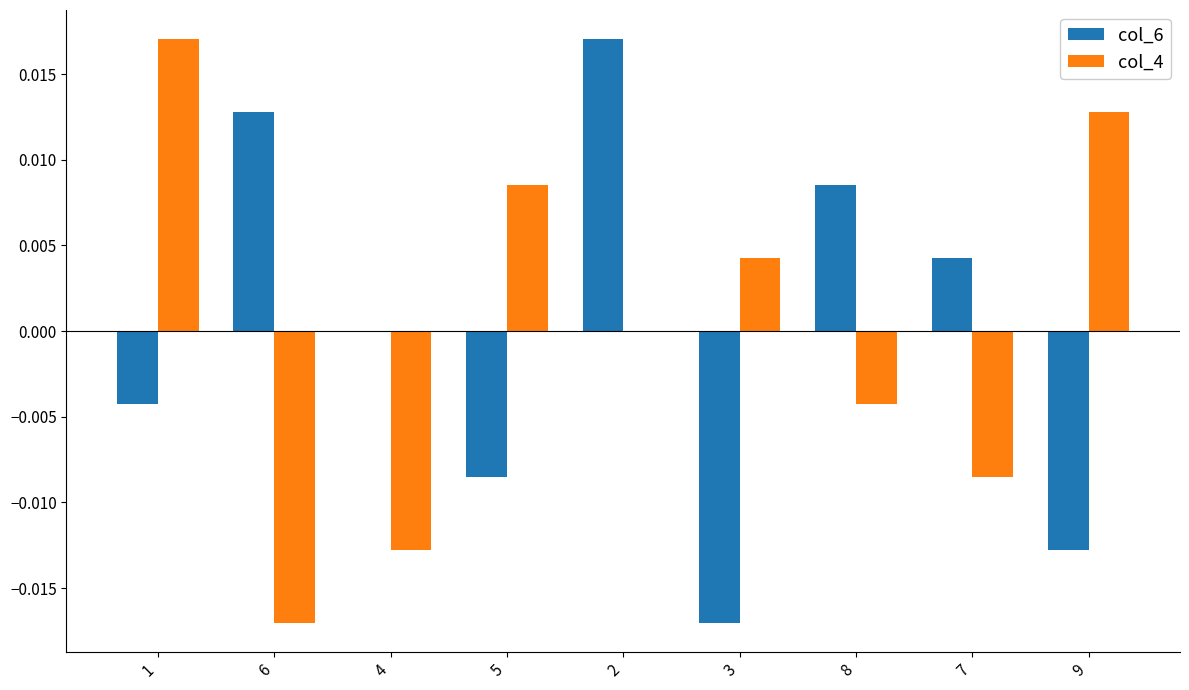

Is the value of col_4 at 8 greater than the value of col_6 at 8?

No